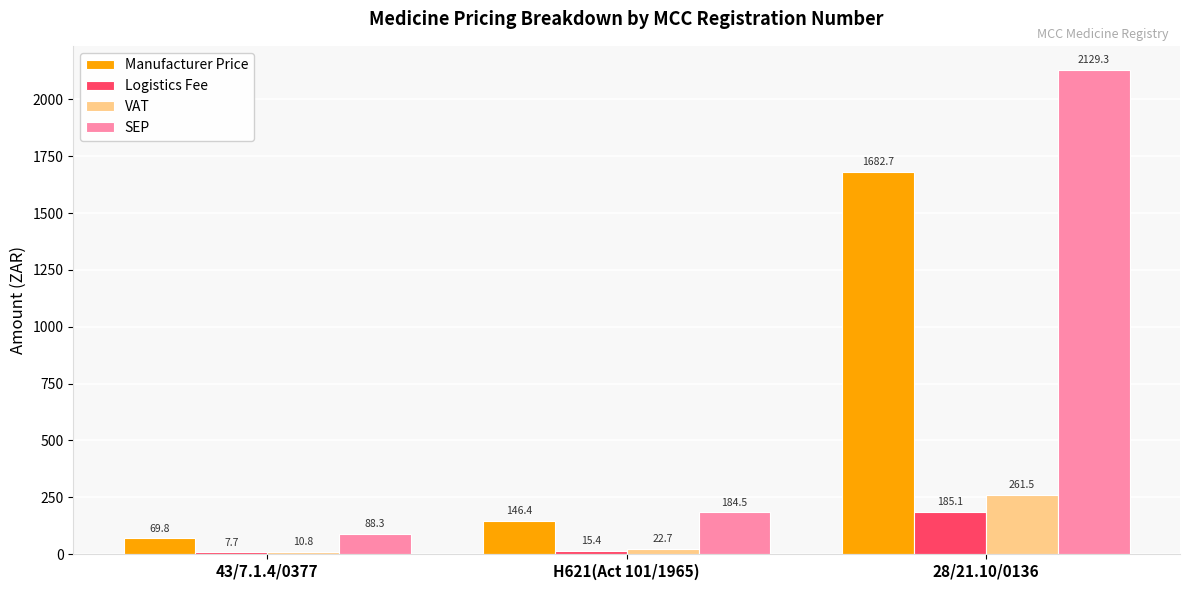

How many series are shown in this chart?

4